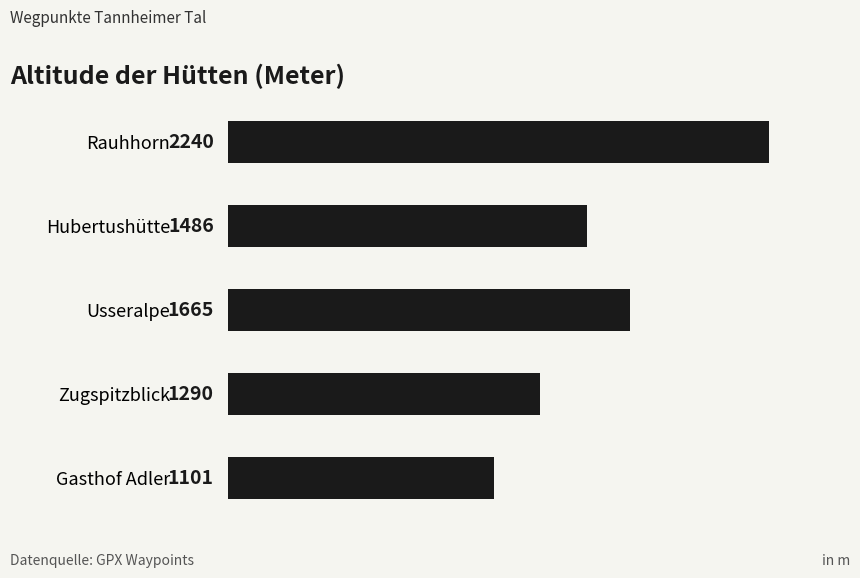

What is the label of the 4th bar from the top?

Zugspitzblick